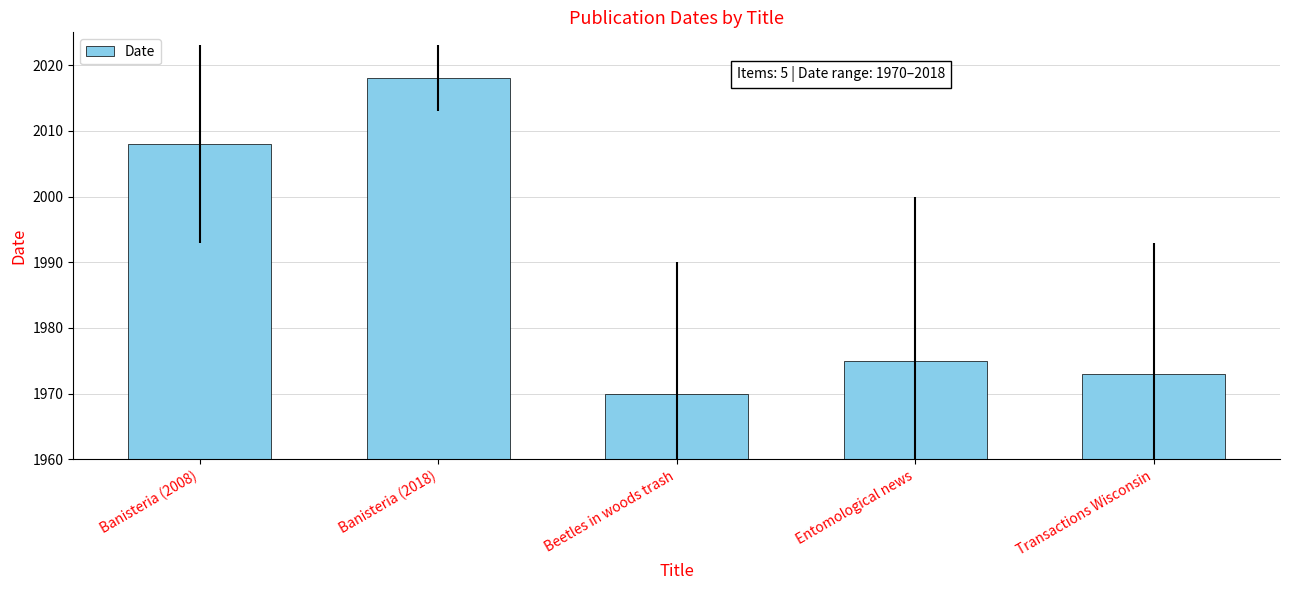

The value at Banisteria (2008) is 2008. True or false?

True